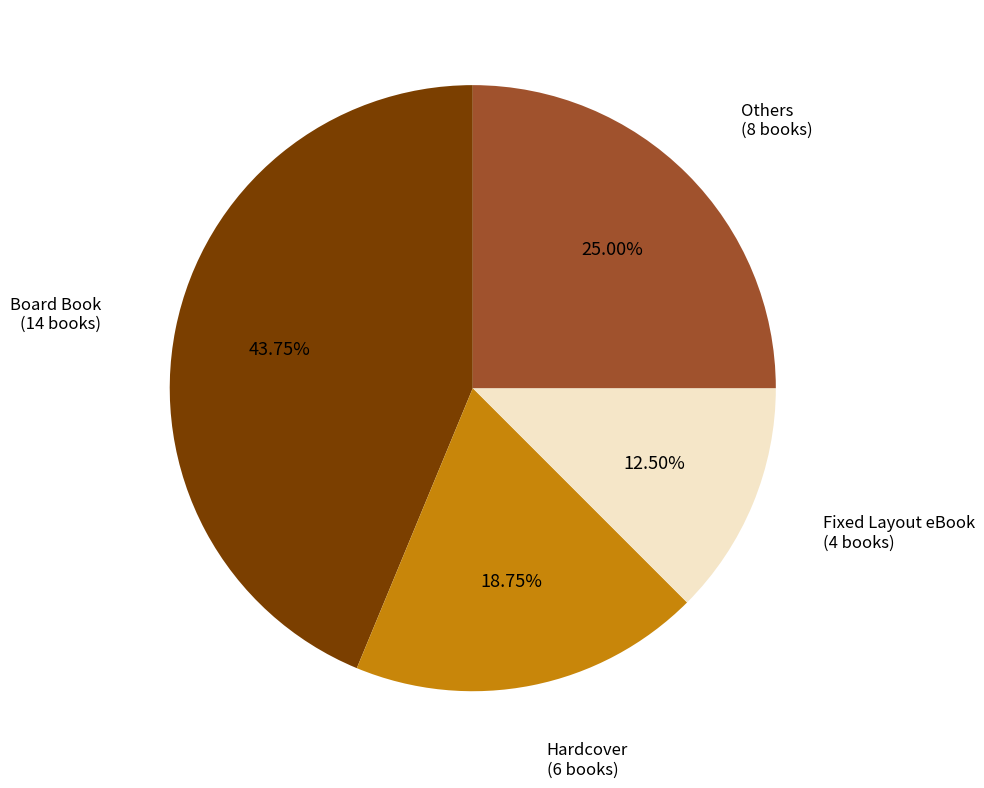

Is the sum of Fixed Layout eBook and Others greater than half?

No